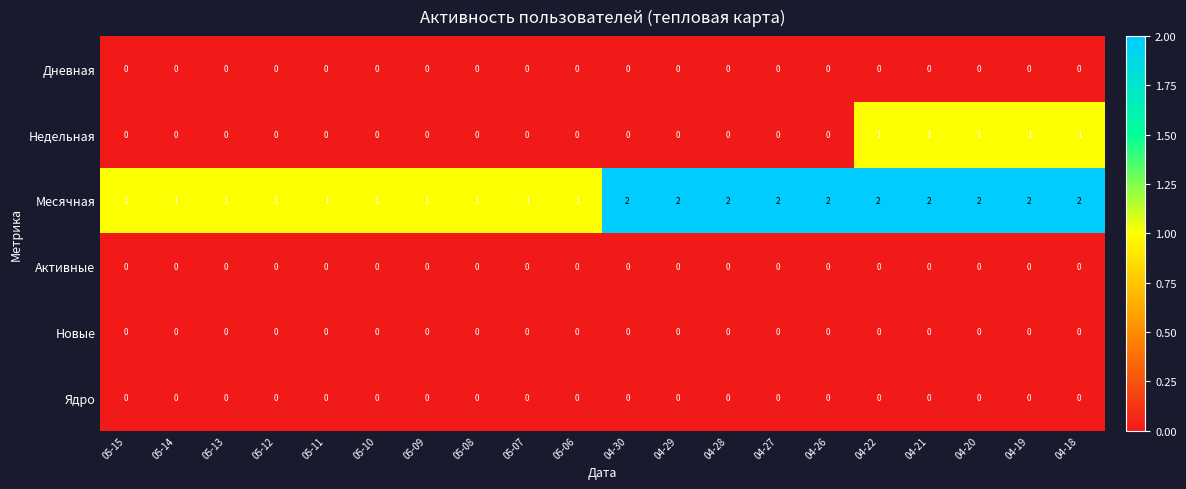

Which series has the largest total across all categories?

Месячная